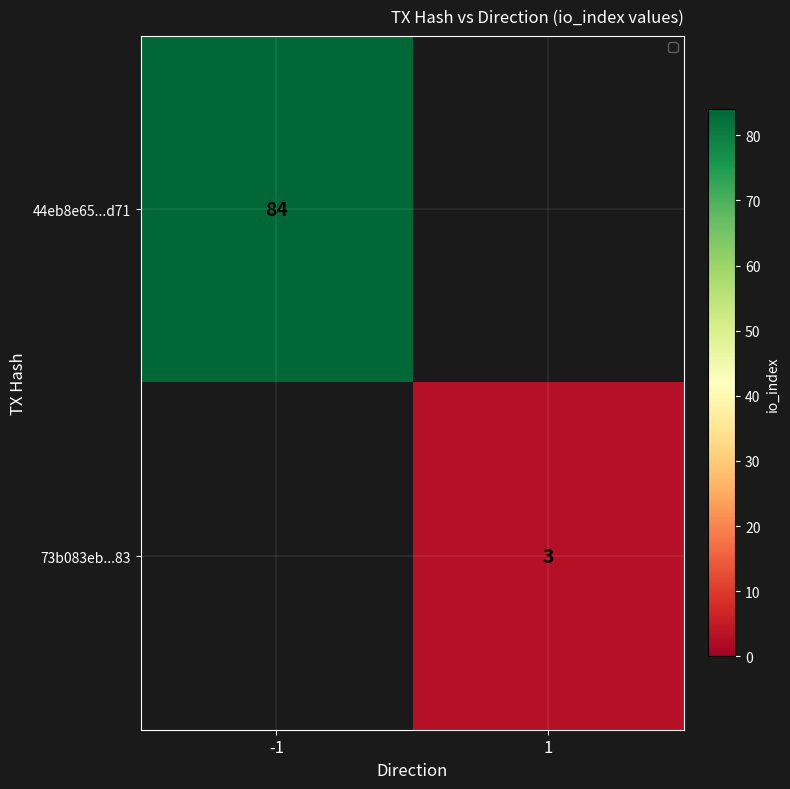

Is it true that 73b083eb...83 equals 4 at 1?

False